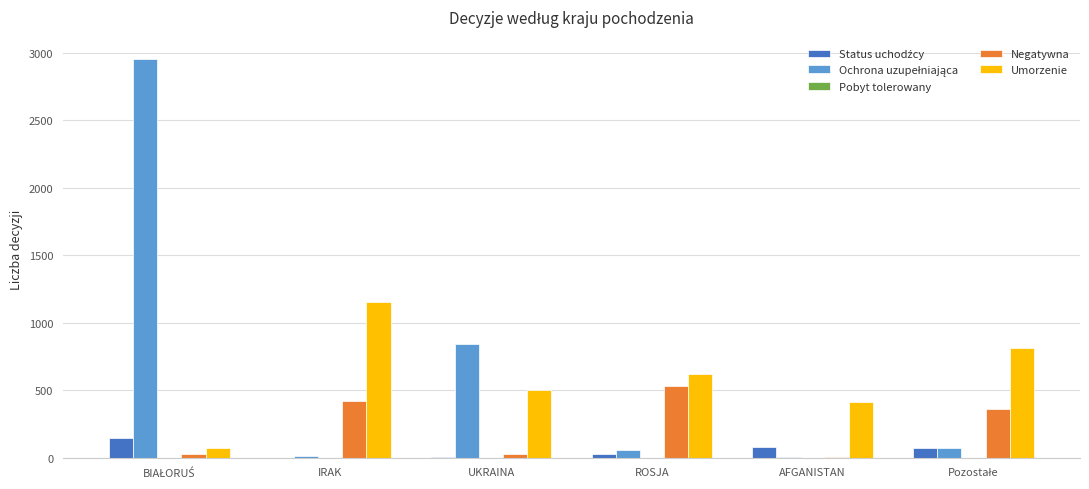

What is the maximum value shown in the chart?

2951